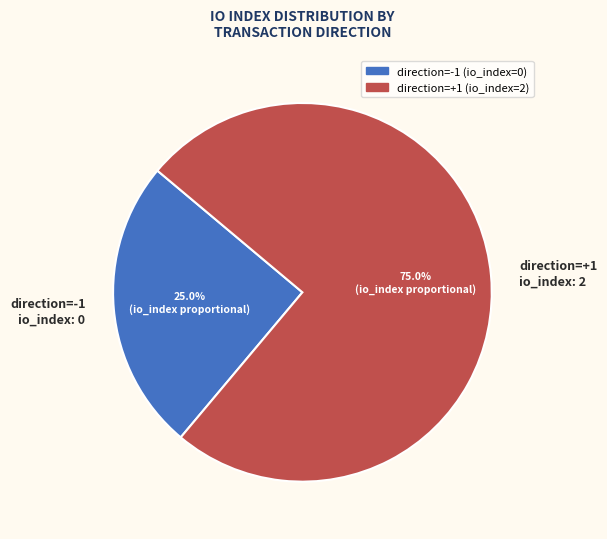

Count the number of slices in the pie.

2